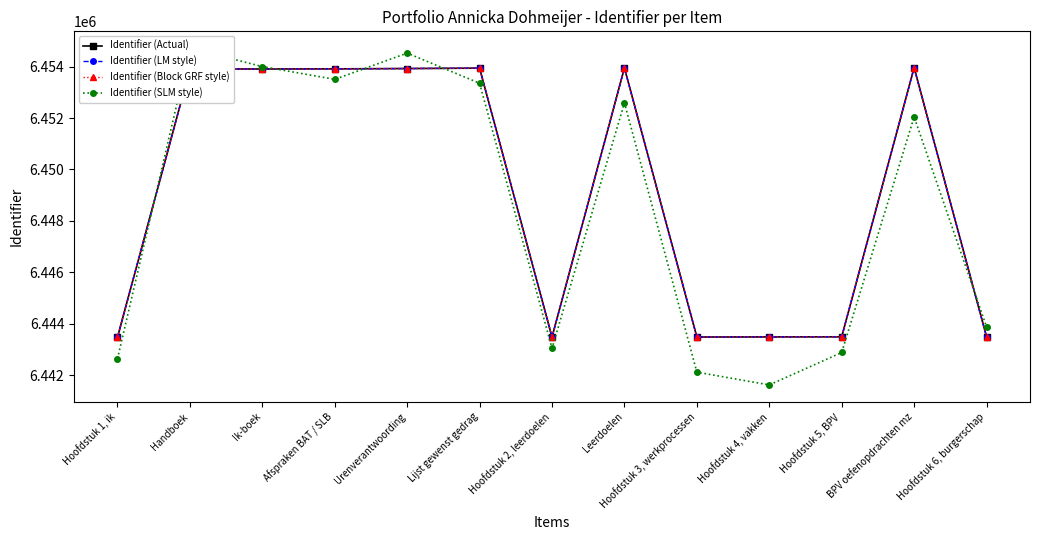

What is the value of the Identifier (Actual) point at the 1st from the left?

6443473